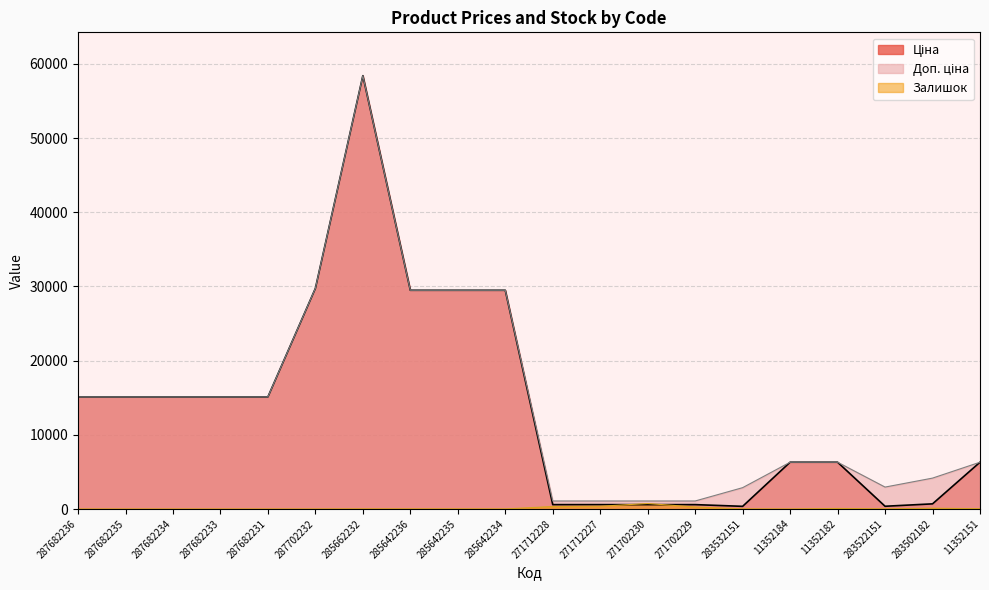

How many interior local valleys does the Ціна series have?

2